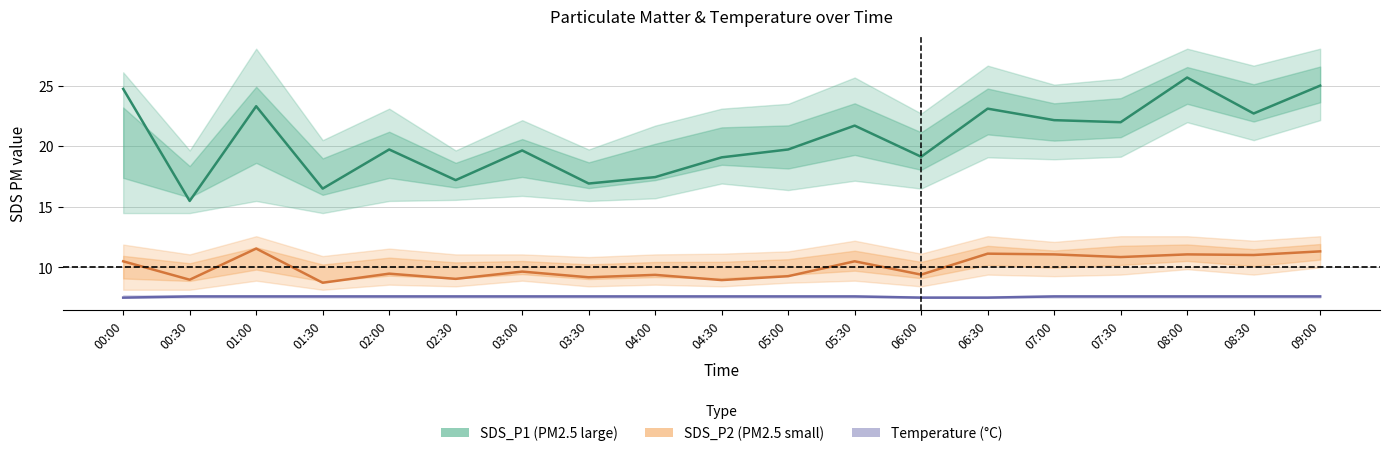

What is the difference between the second highest and minimum values in the SDS_P1 (PM2.5 large) series?

9.5